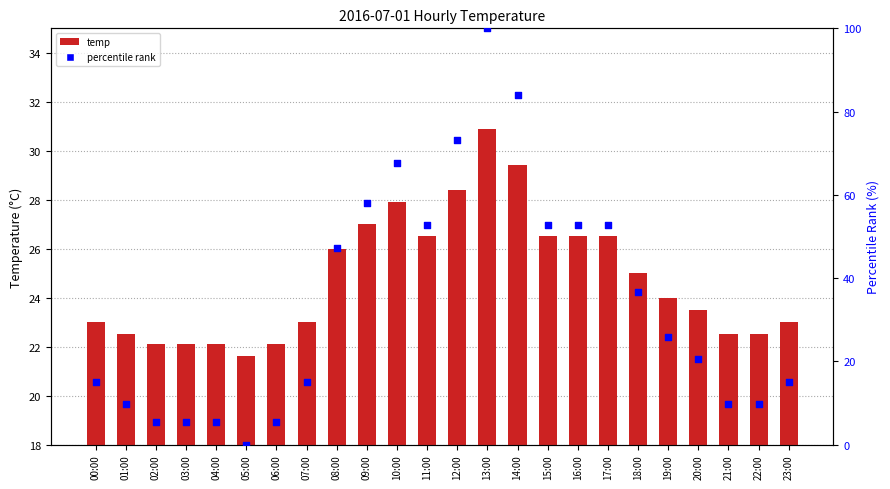

At how many categories does at least one series exceed 85?

1